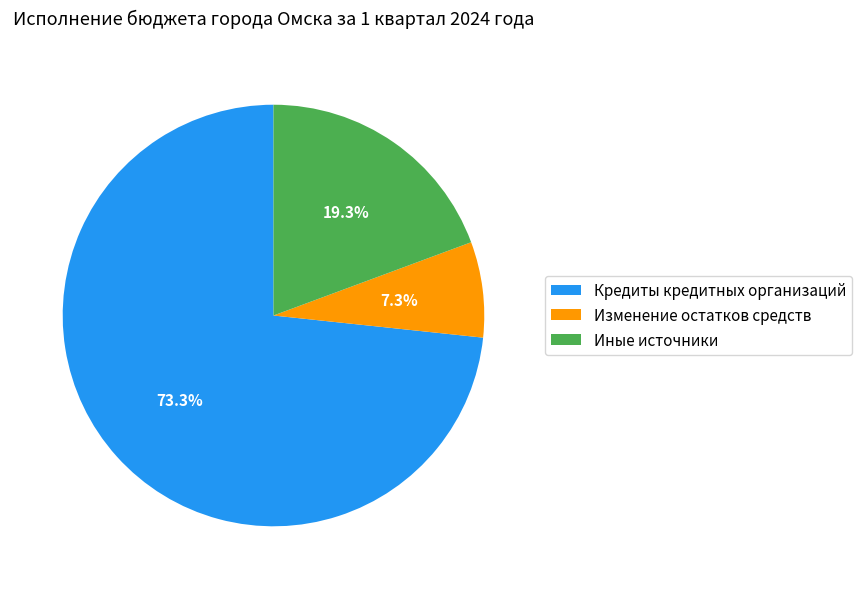

Is Кредиты кредитных организаций the majority of the pie?

Yes